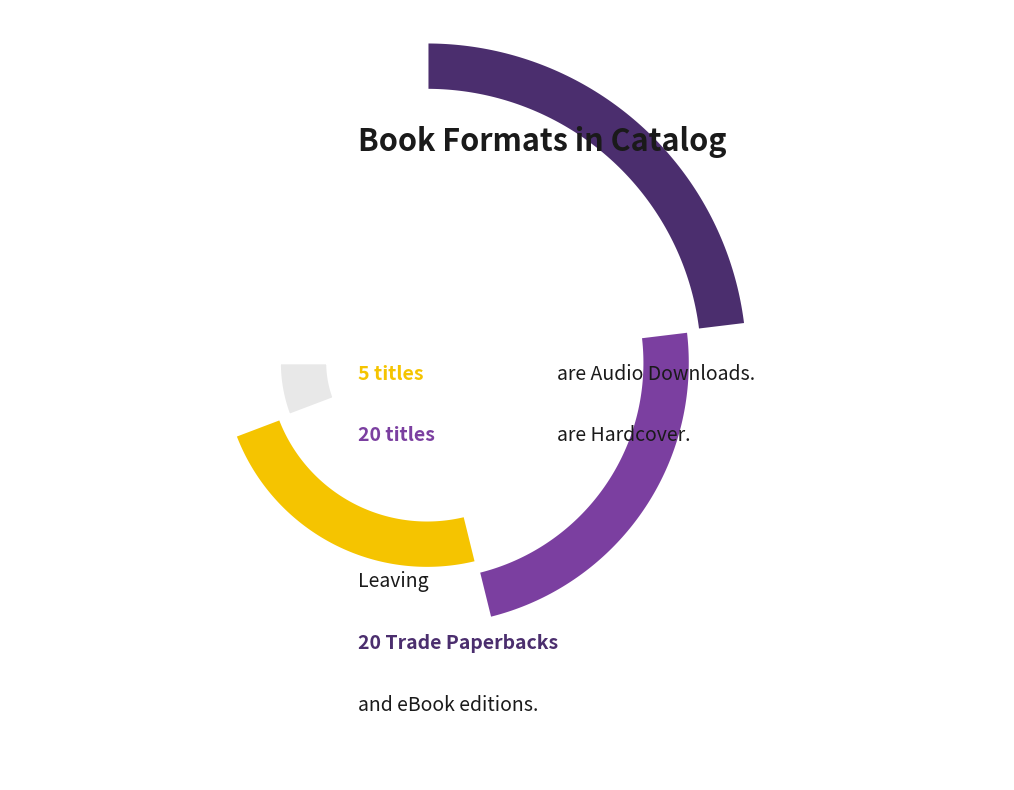

What is the total percentage of Hardcover and Trade Paperback?

61.5%